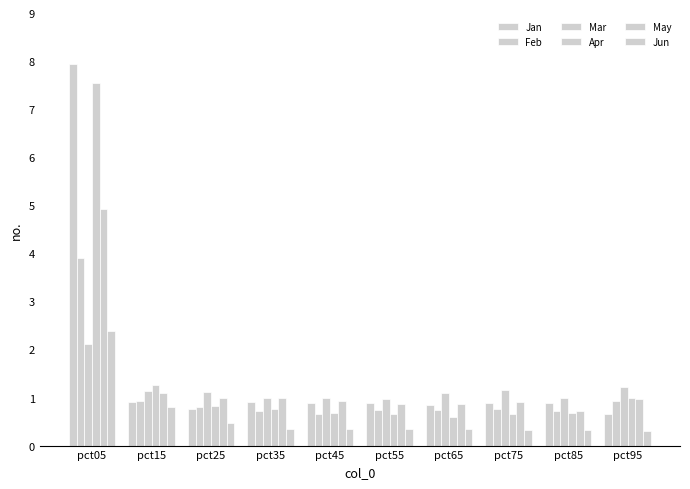

What is the sum of the May values at pct55 and pct25?

1.9